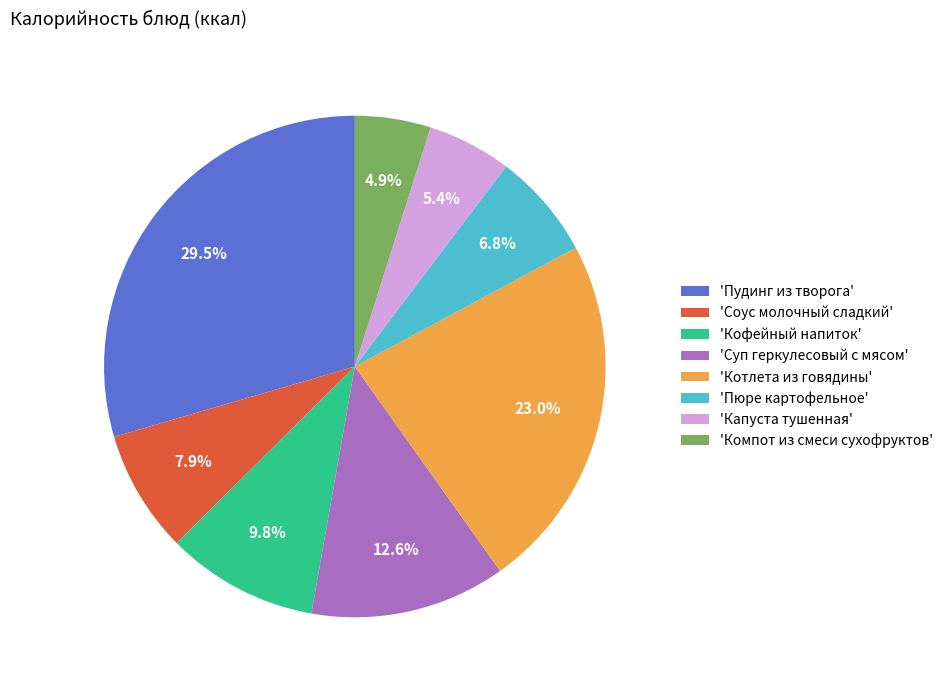

Which category has the biggest portion of the pie?

'Пудинг из творога'